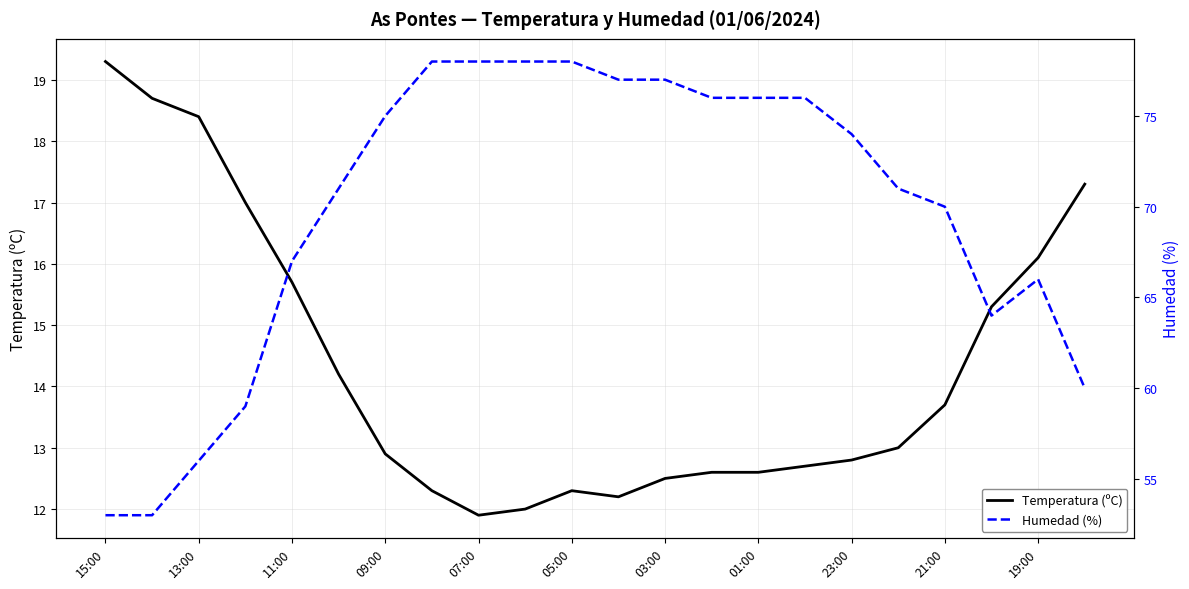

True or false: Humedad (%) and Temperatura (ºC) intersect in this chart.

False